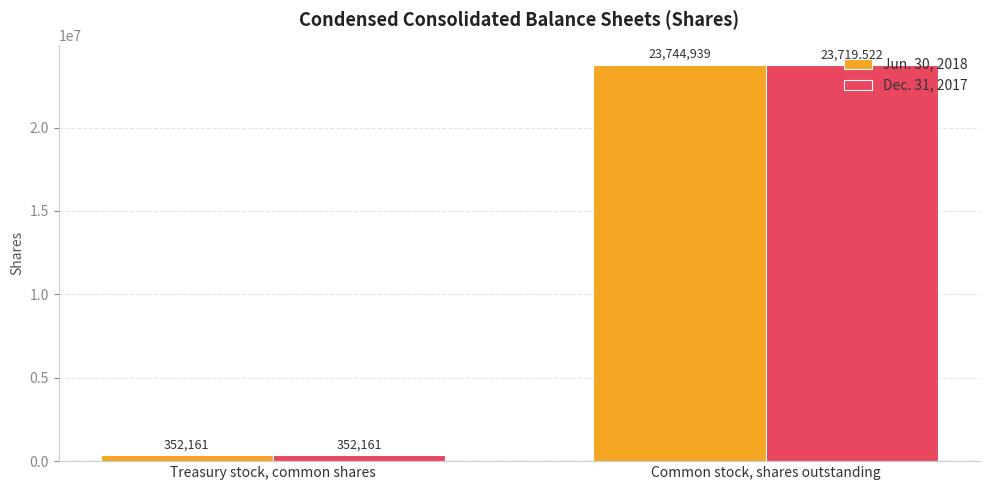

Is it true that Dec. 31, 2017 equals 352161 at Treasury stock, common shares?

True